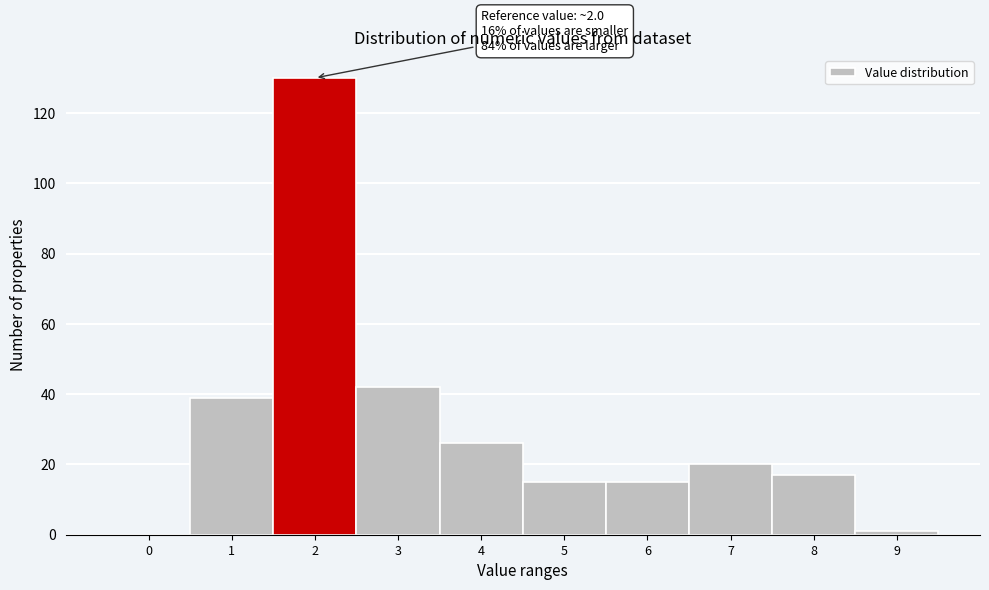

Reading left to right, transcribe all the data shown in this chart.

0=0	1=39	2=130	3=42	4=26	5=15	6=15	7=20	8=17	9=1